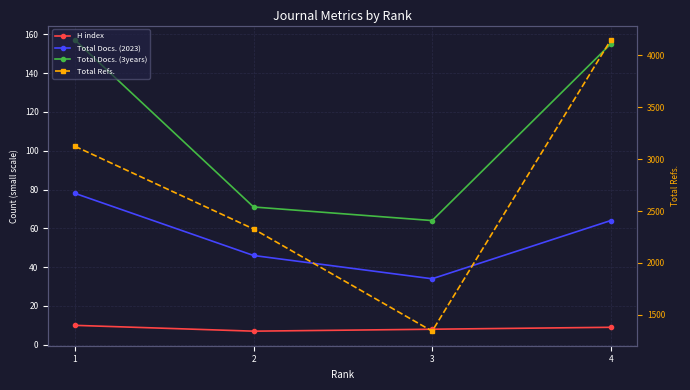

How many values in the Total Docs. (2023) series exceed 64?

1